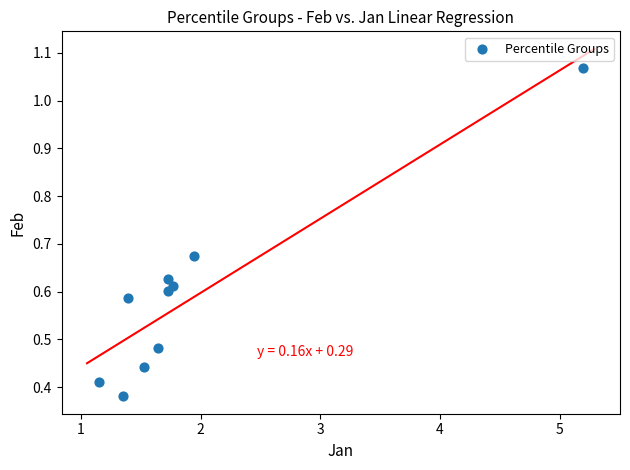

What is the range of X values (max minus min)?

4.0